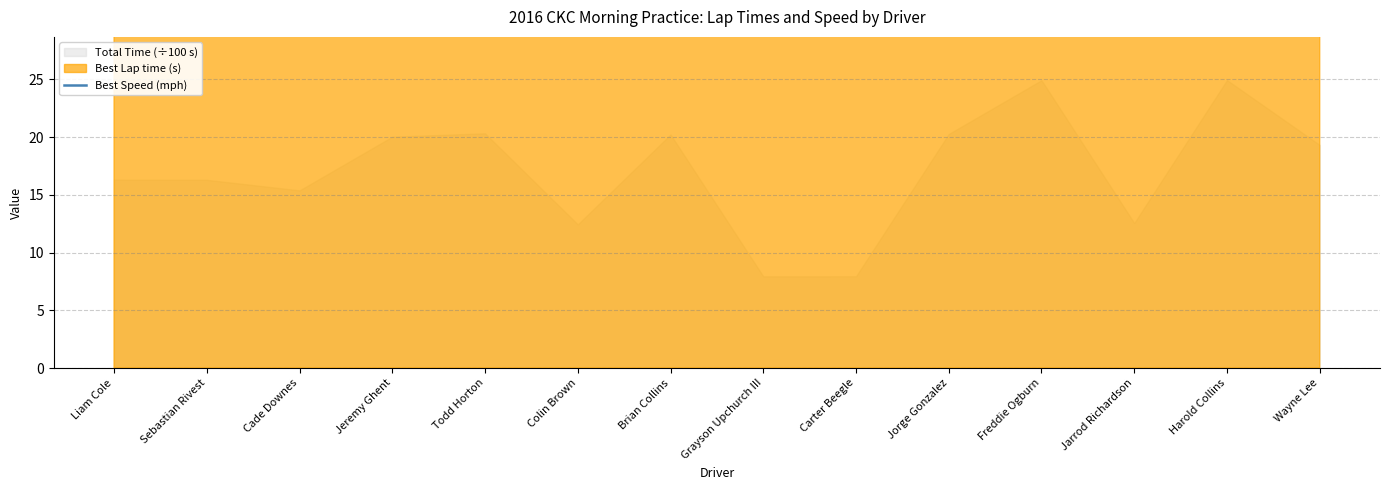

What is the sum of the values at Colin Brown and Jeremy Ghent?

80.4